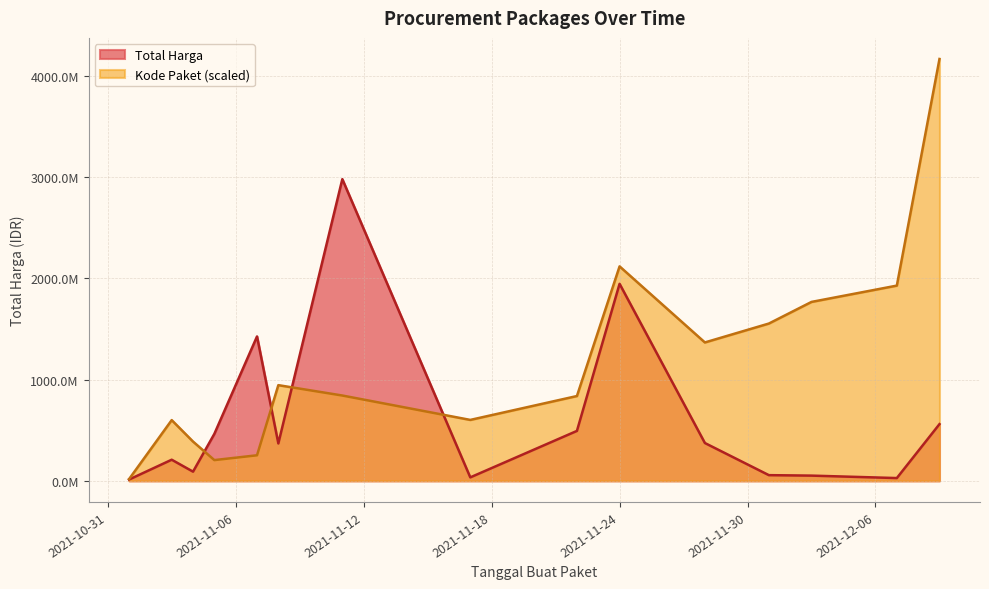

What is the difference between the highest and lowest values at 2021-11-24?

172270800